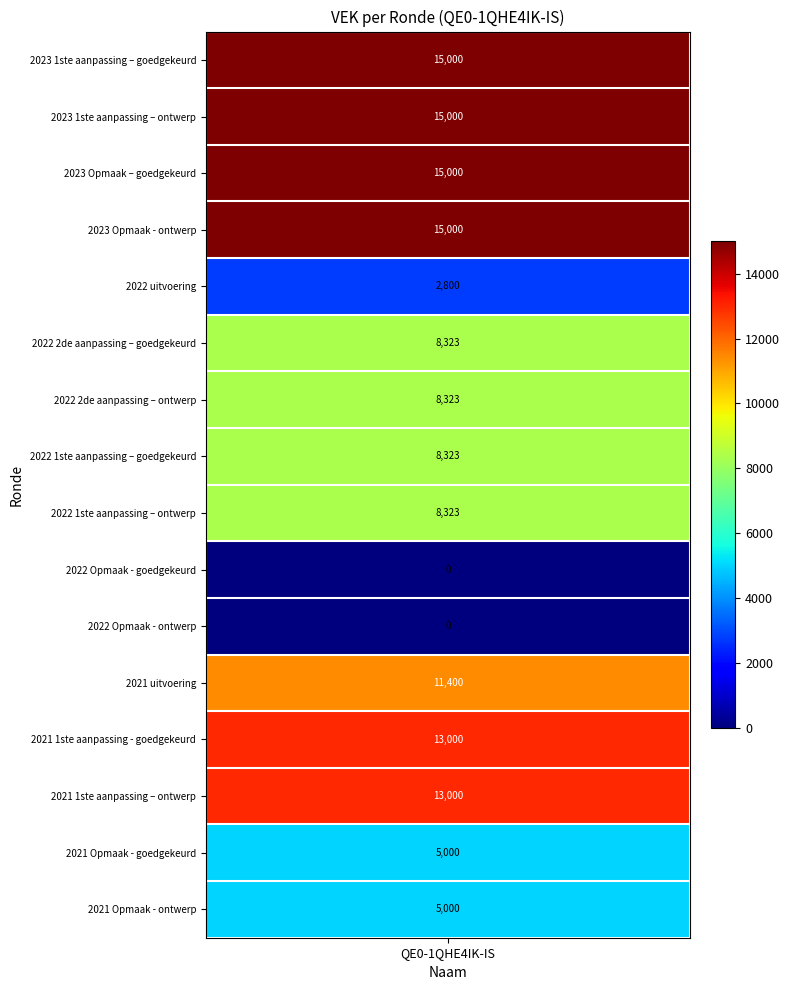

What is the difference between the second highest and second lowest values?

15000